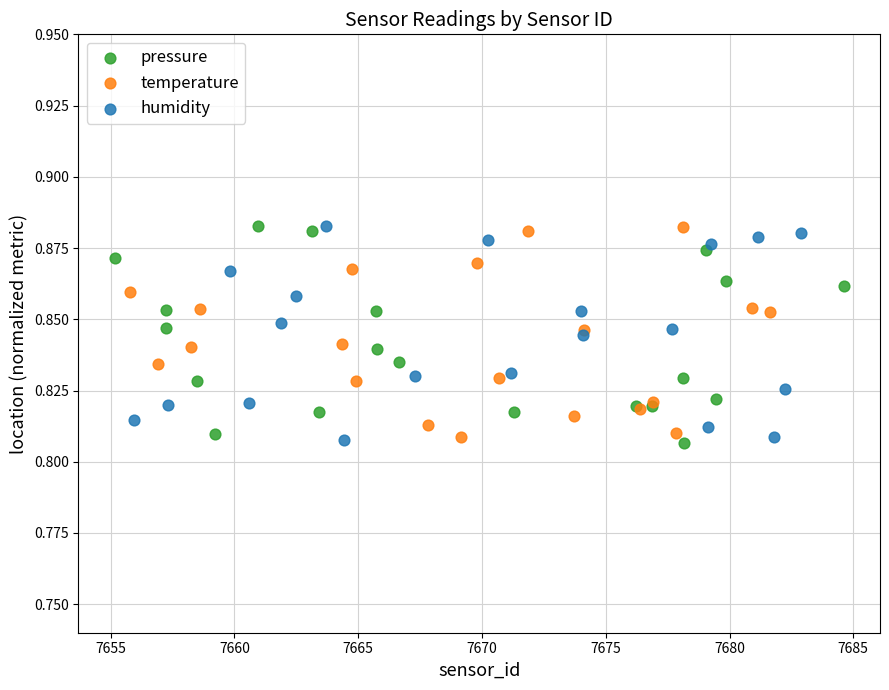

What are all the series names shown in the legend?

pressure, temperature, humidity